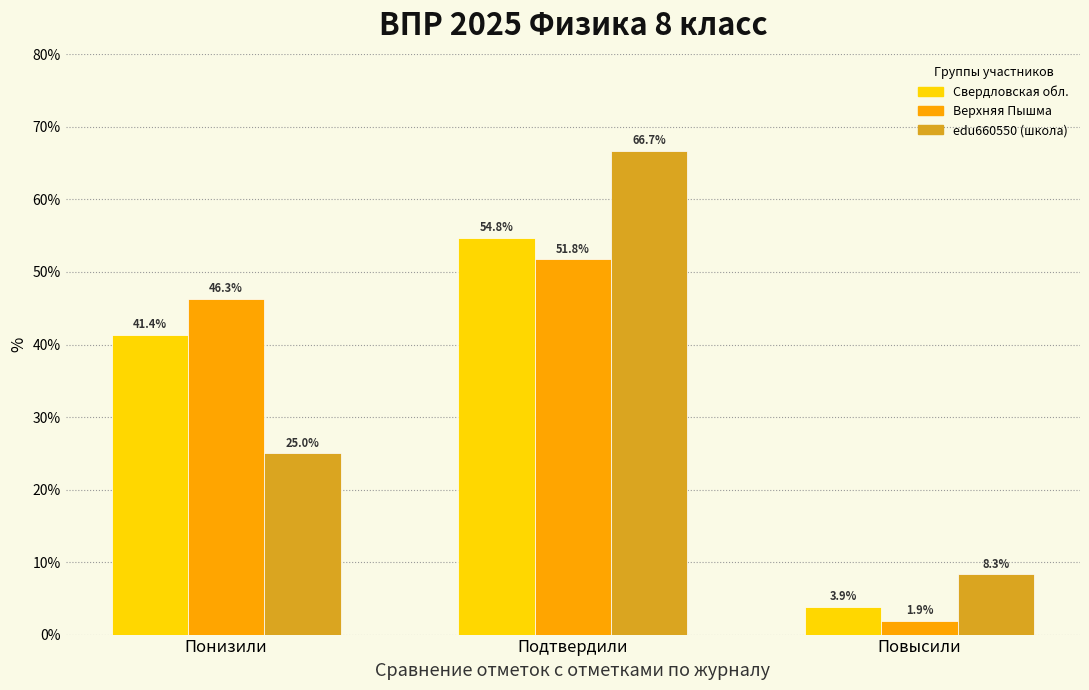

Reading left to right, transcribe all the data shown in this chart.

Свердловская обл.: Понизили=41.4	Подтвердили=54.8	Повысили=3.9
Верхняя Пышма: Понизили=46.3	Подтвердили=51.8	Повысили=1.9
edu660550: Понизили=25.0	Подтвердили=66.7	Повысили=8.3